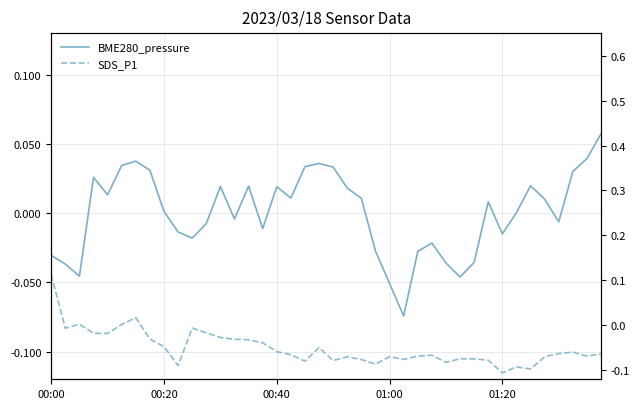

Reading right to left, extract all data points from this chart.

BME280_pressure: 0.1	0.0	0.0	-0.0	0.0	0.0	0.0	-0.0	0.0	-0.0	-0.0	-0.0	-0.0	-0.0	-0.1	-0.1	-0.0	0.0	0.0	0.0	0.0	0.0	0.0	0.0	-0.0	0.0	-0.0	0.0	-0.0	-0.0	-0.0	0.0	0.0	0.0	0.0	0.0	0.0	-0.0	-0.0	-0.0
SDS_P1: -0.1	-0.1	-0.1	-0.1	-0.1	-0.1	-0.1	-0.1	-0.1	-0.1	-0.1	-0.1	-0.1	-0.1	-0.1	-0.1	-0.1	-0.1	-0.1	-0.1	-0.0	-0.1	-0.1	-0.1	-0.0	-0.0	-0.0	-0.0	-0.0	-0.0	-0.1	-0.0	-0.0	0.0	0.0	-0.0	-0.0	0.0	-0.0	0.1